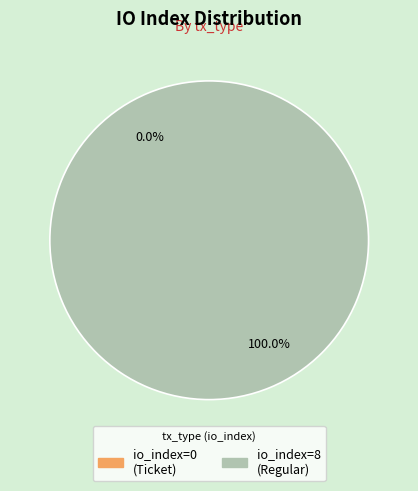

Is there any slice that represents more than half of the pie?

Yes